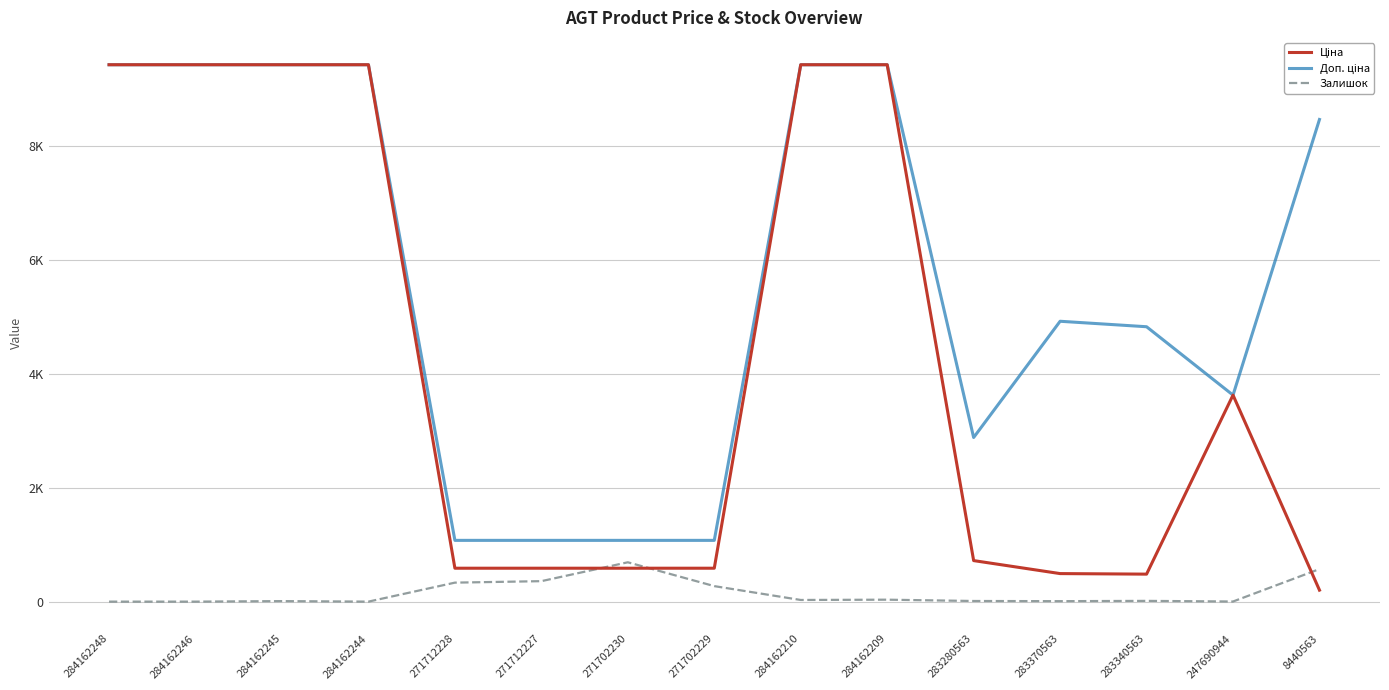

What is the sum of all Ціна values?

64362.2